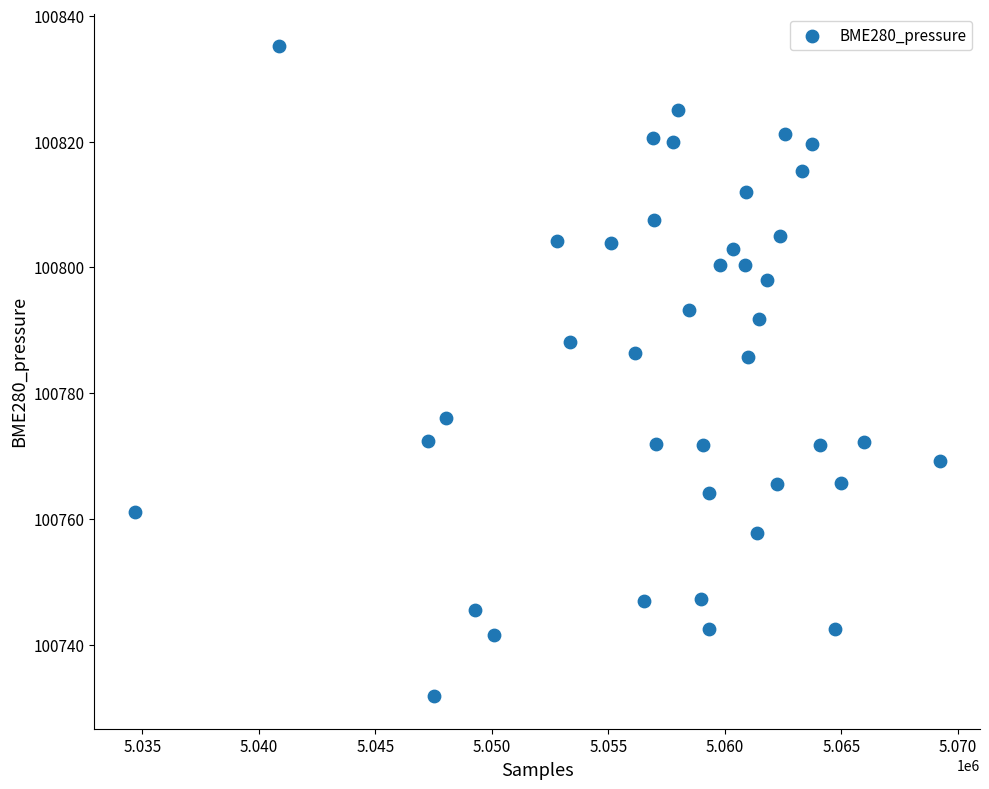

What is the range of X values (max minus min)?

34549.0